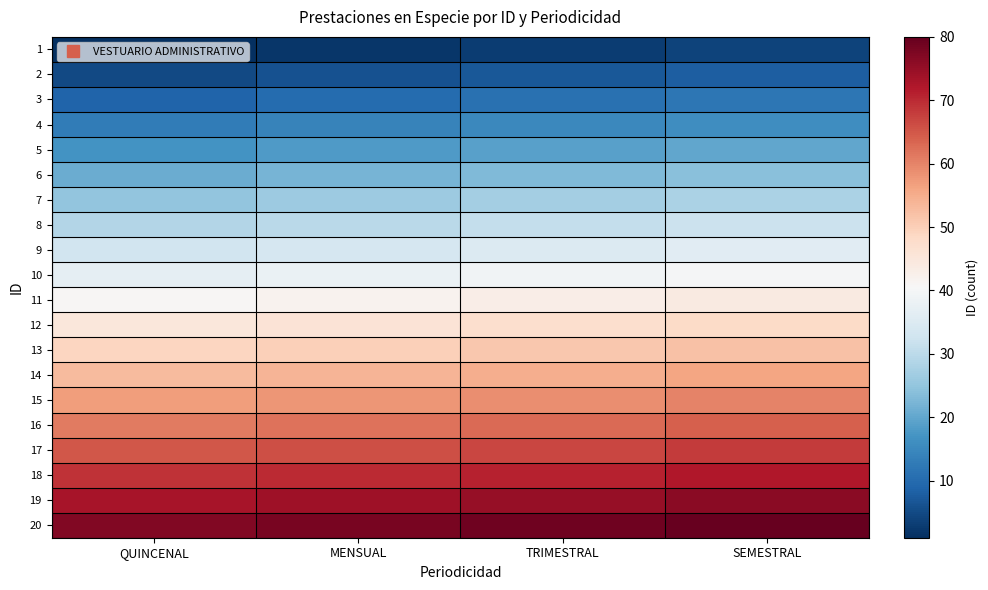

What is the smallest value displayed?

1